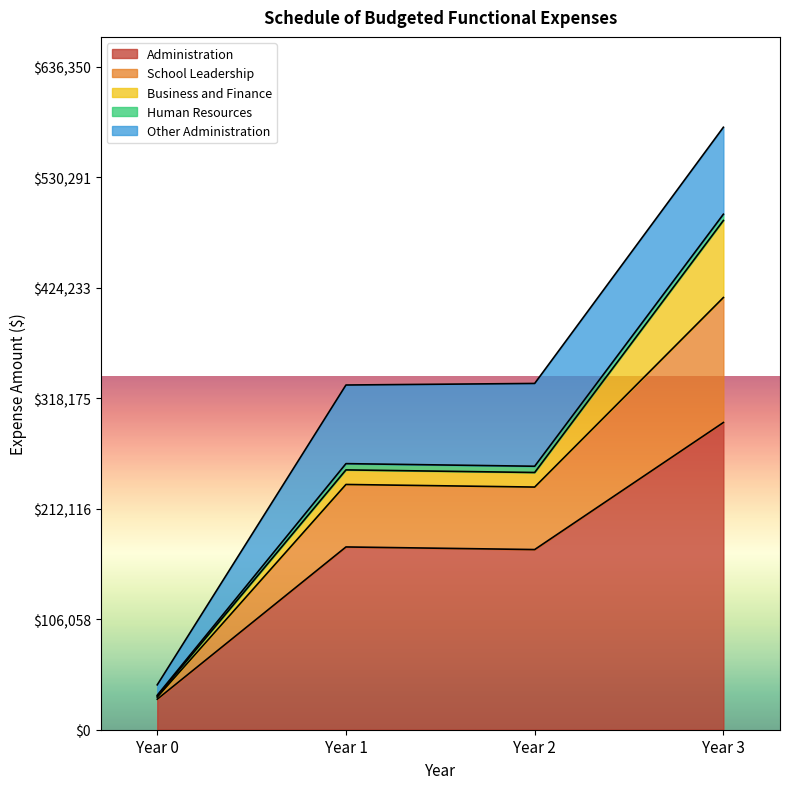

What is the maximum value for Administration?

295000